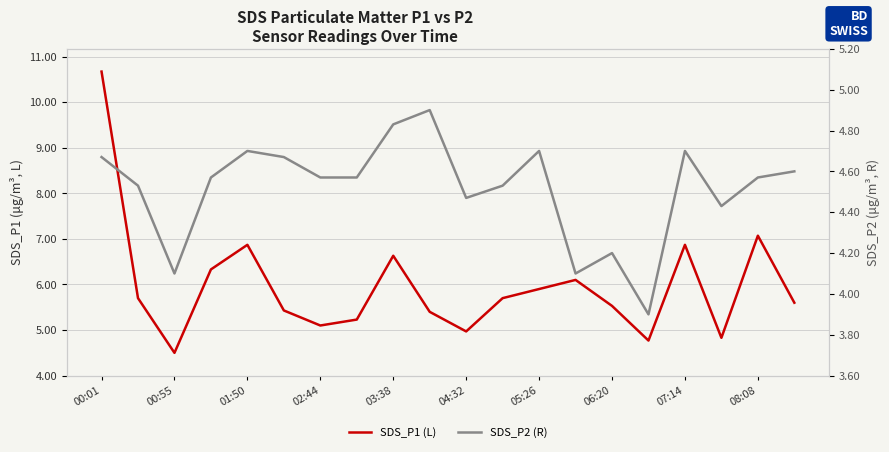

What are all the series names shown in the legend?

SDS_P1 (L), SDS_P2 (R)